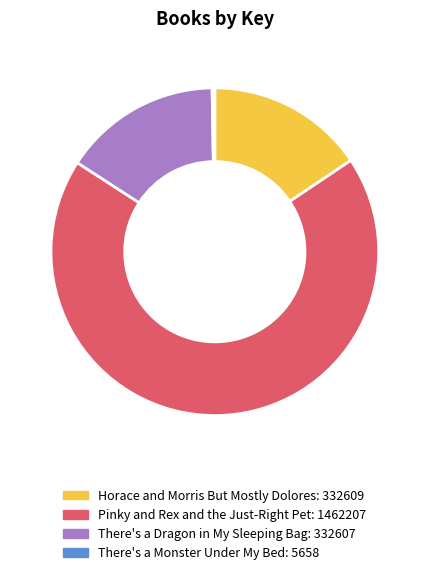

Which slice is the largest?

Pinky and Rex and the Just-Right Pet